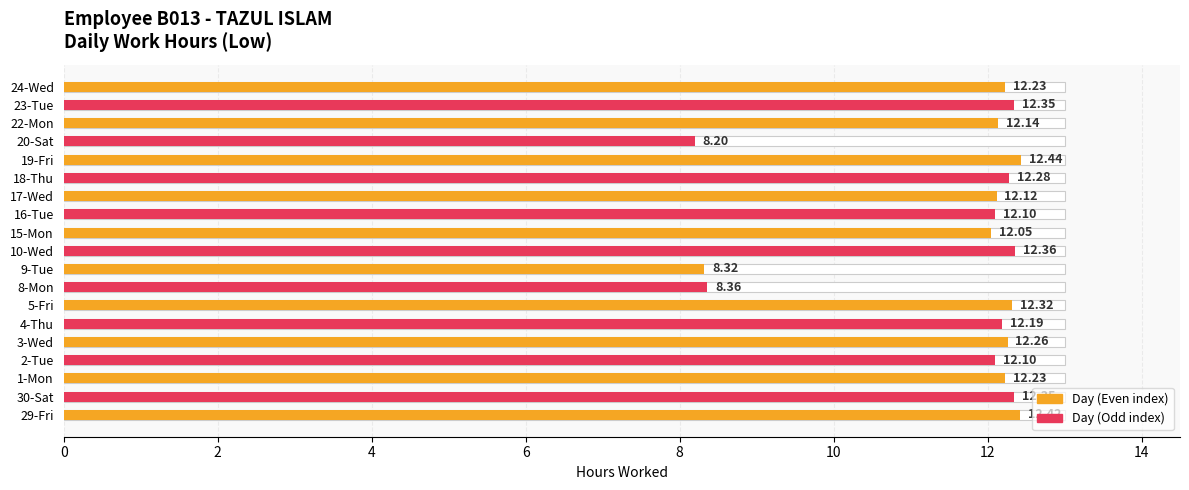

The chart shows a value of 21.5 at 19-Fri. True or false?

False